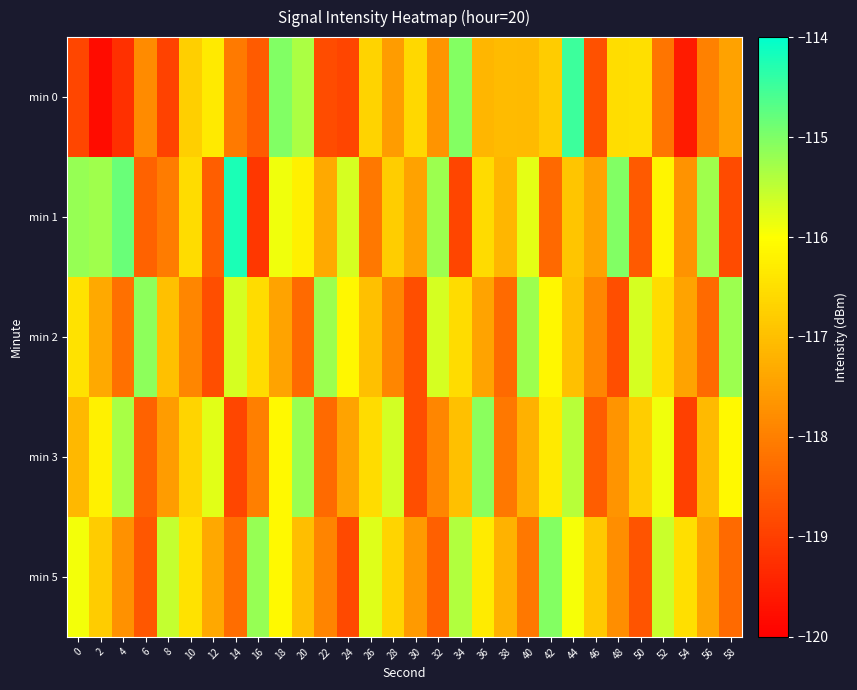

What is the difference between the highest and lowest values at 28?

2.2